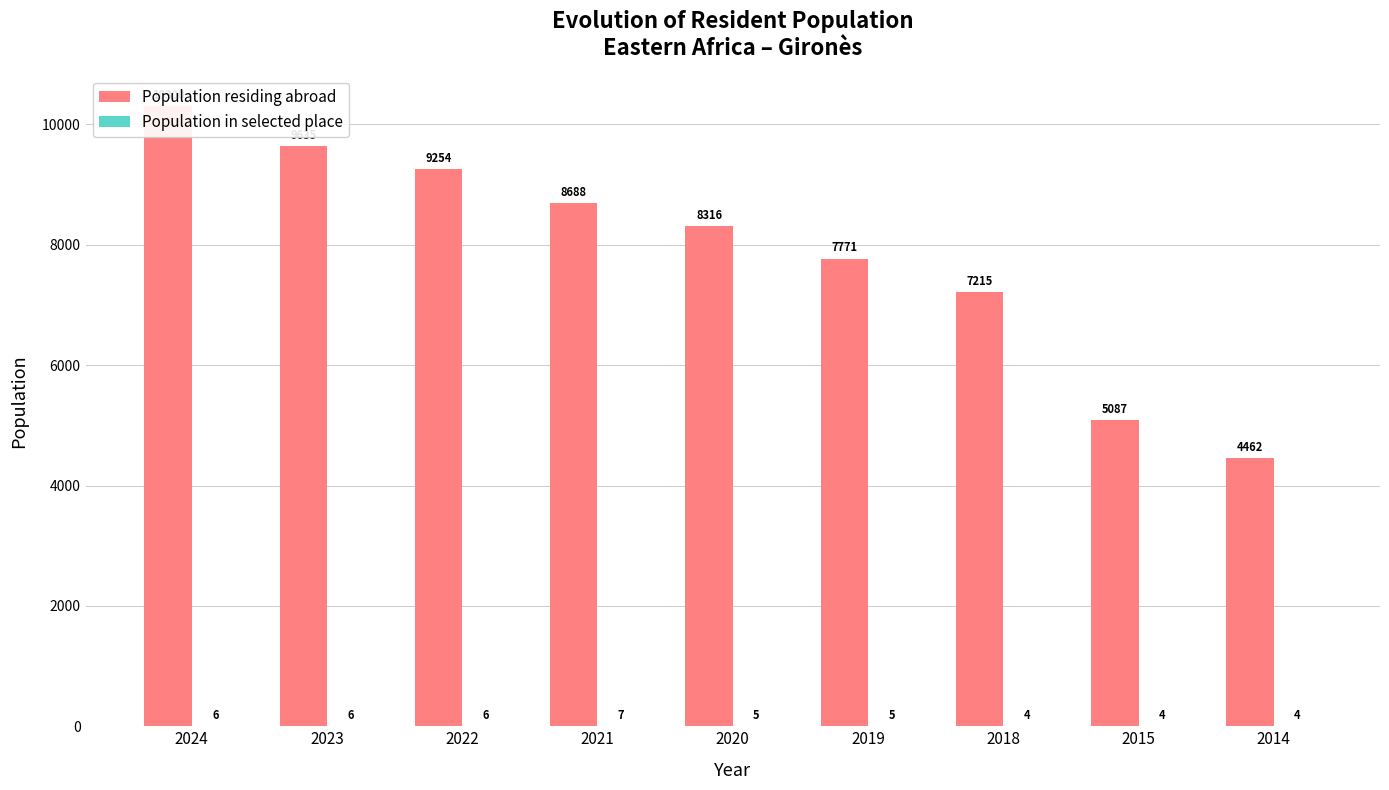

Reading left to right, what are all the values shown in this chart?

Population residing abroad: 10300	9635	9254	8688	8316	7771	7215	5087	4462
Population in selected place: 6	6	6	7	5	5	4	4	4